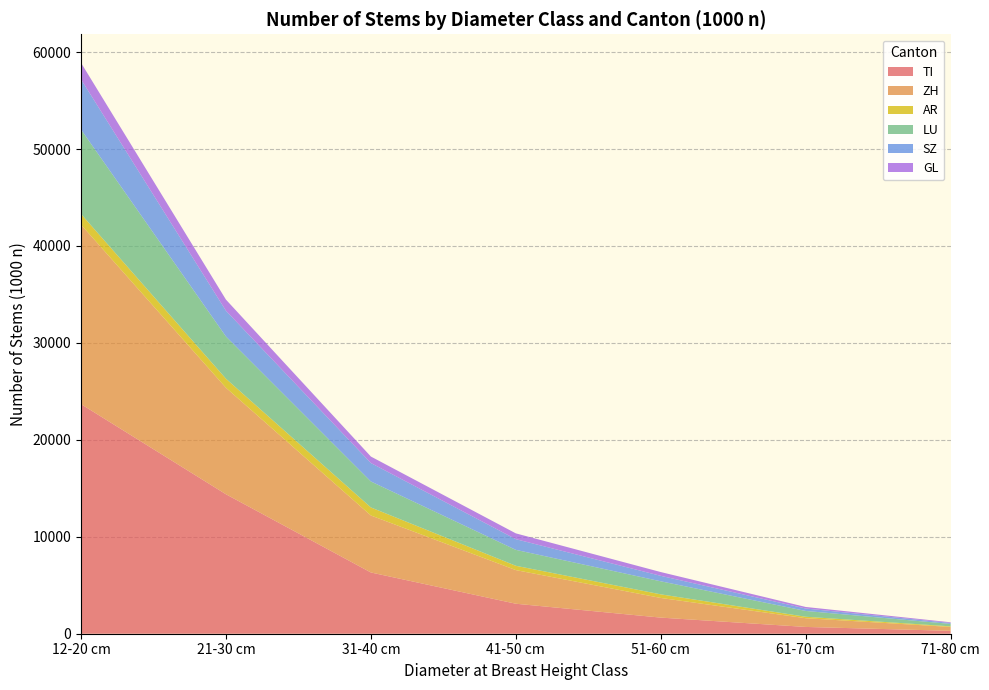

At which category is the sum across all series the highest?

12-20 cm